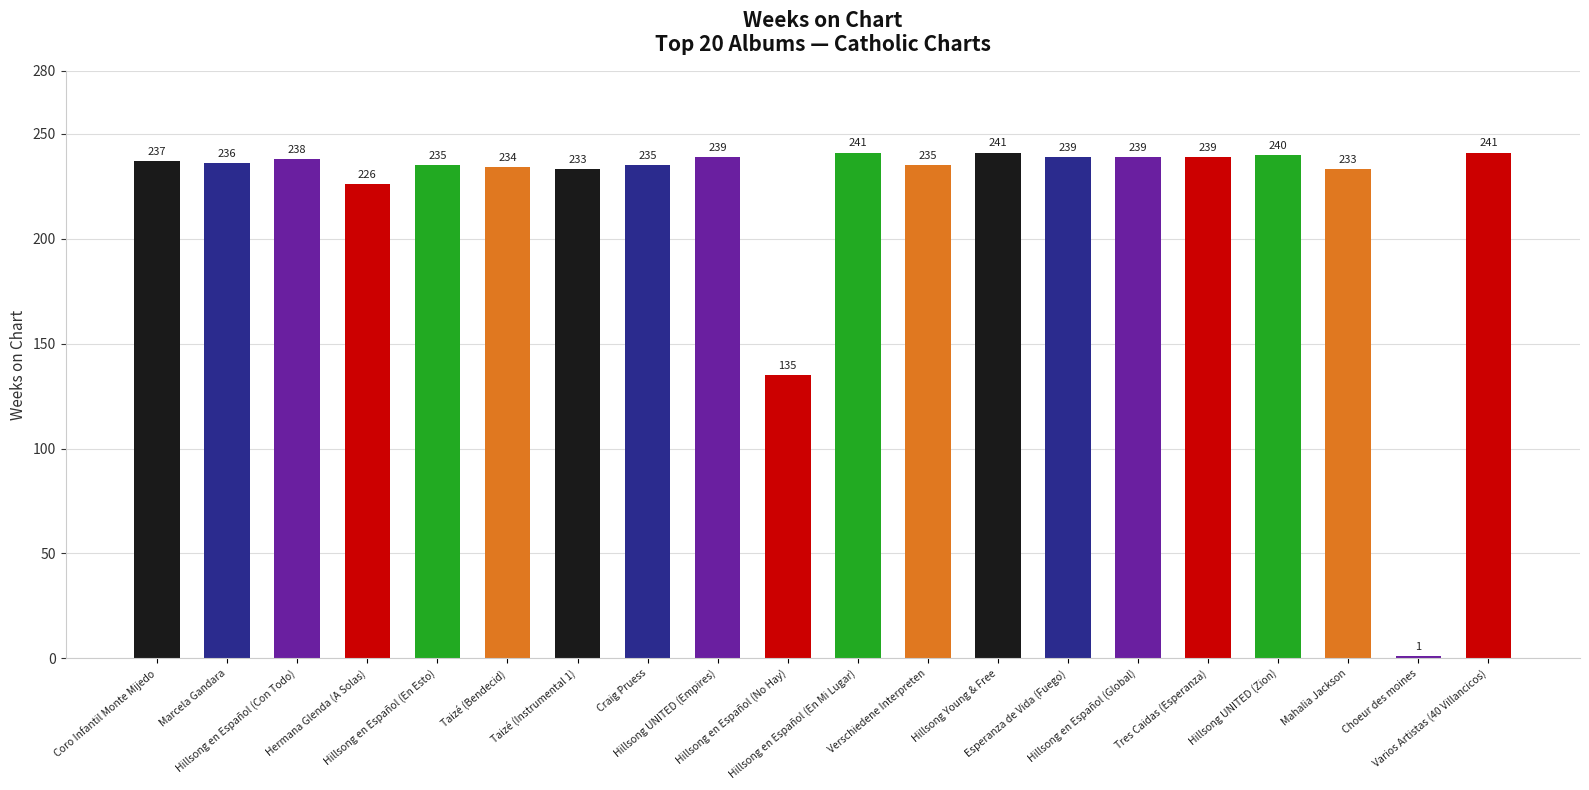

What is the label of the 7th bar from the left?

Taizé (Instrumental 1)